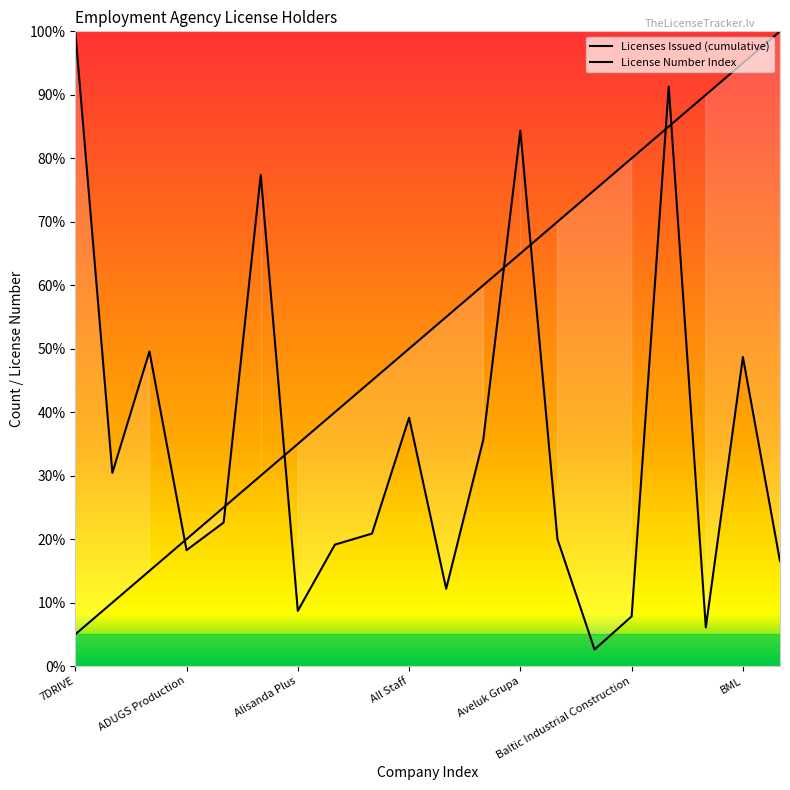

What is the sum of all License Number Index values?

711.3